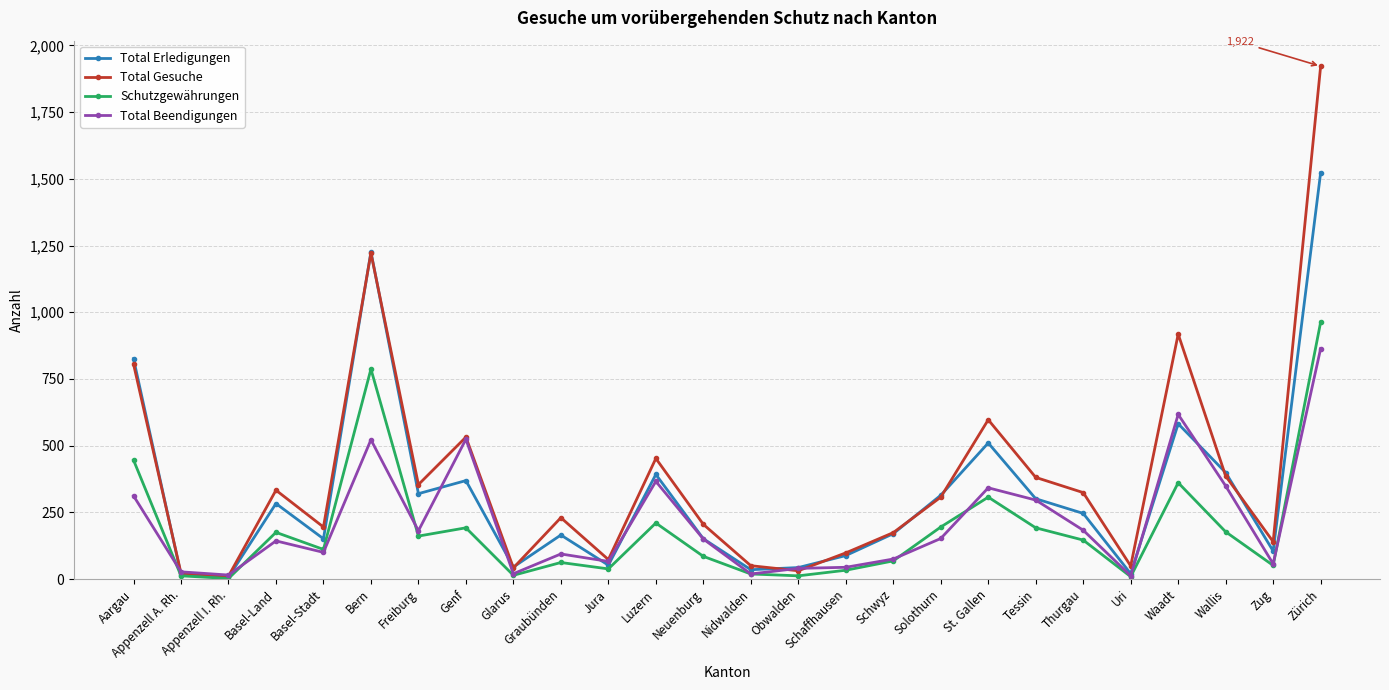

True or false: Total Gesuche has more than 2 interior local peaks.

True